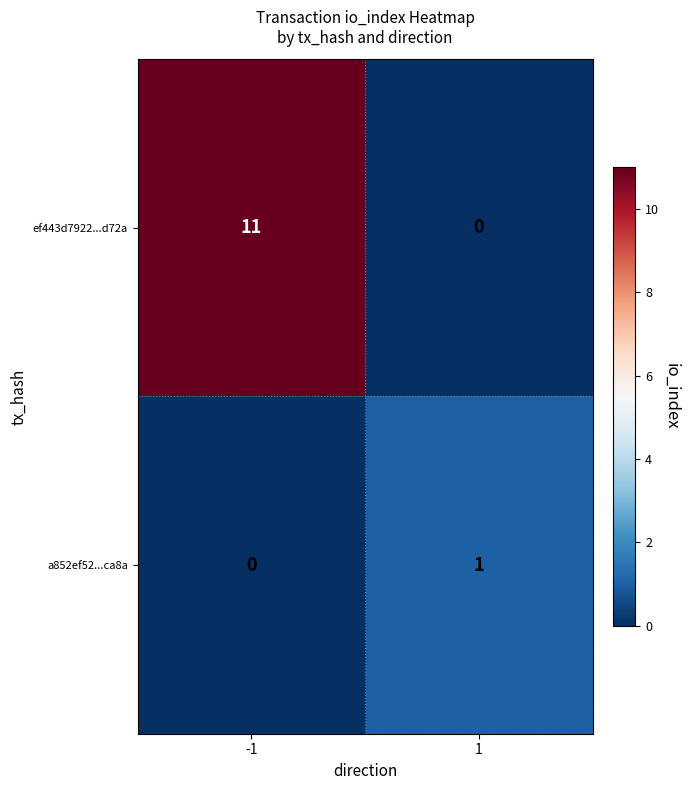

What is the sum of the ef443d7922...d72a values at -1 and 1?

11